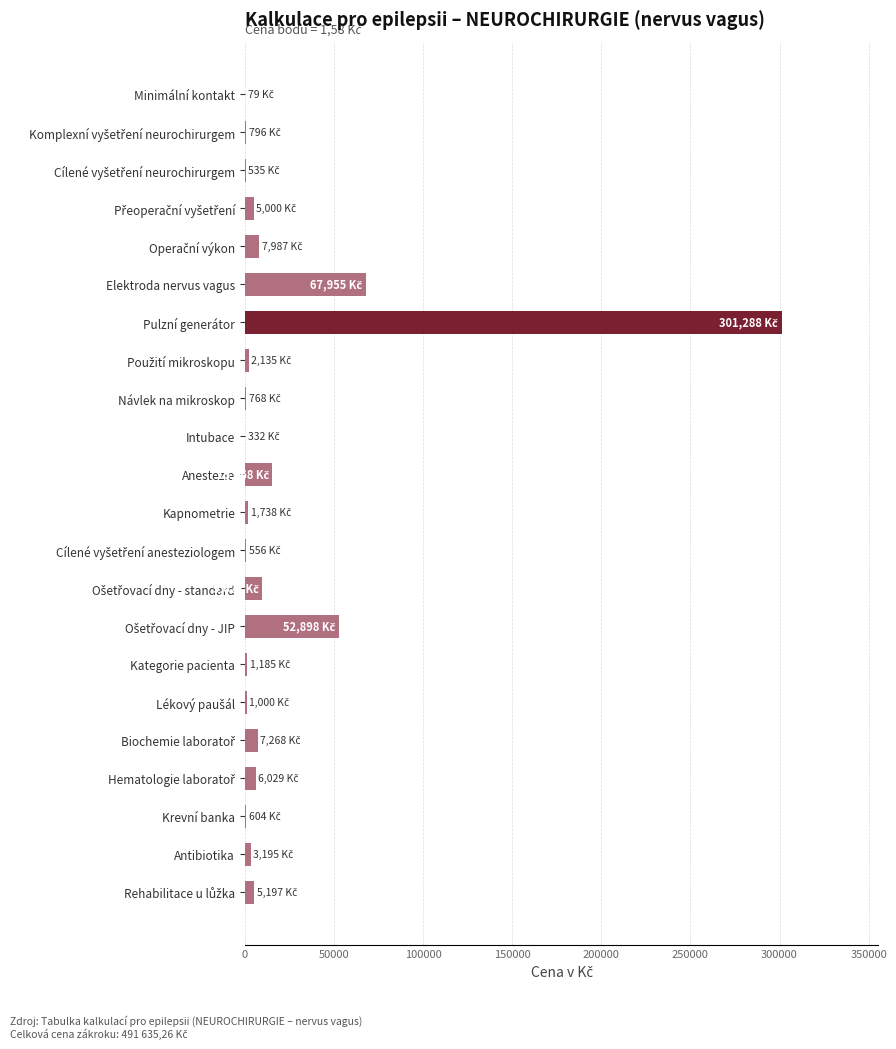

What is the sum of all values?

491635.3